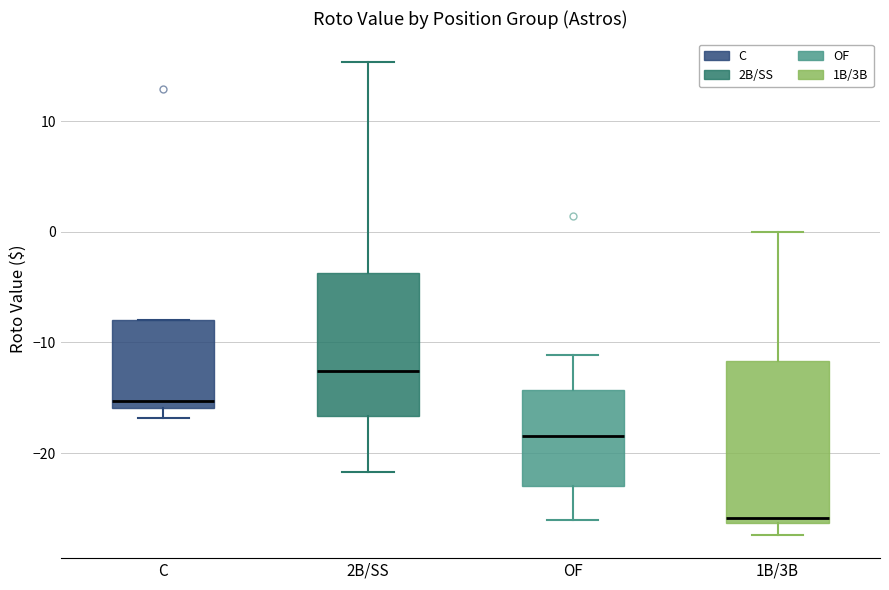

Where is the upper edge of the box for C on the y-axis? The values are not printed on the chart, so give them approximately, as read against the axis.

-8